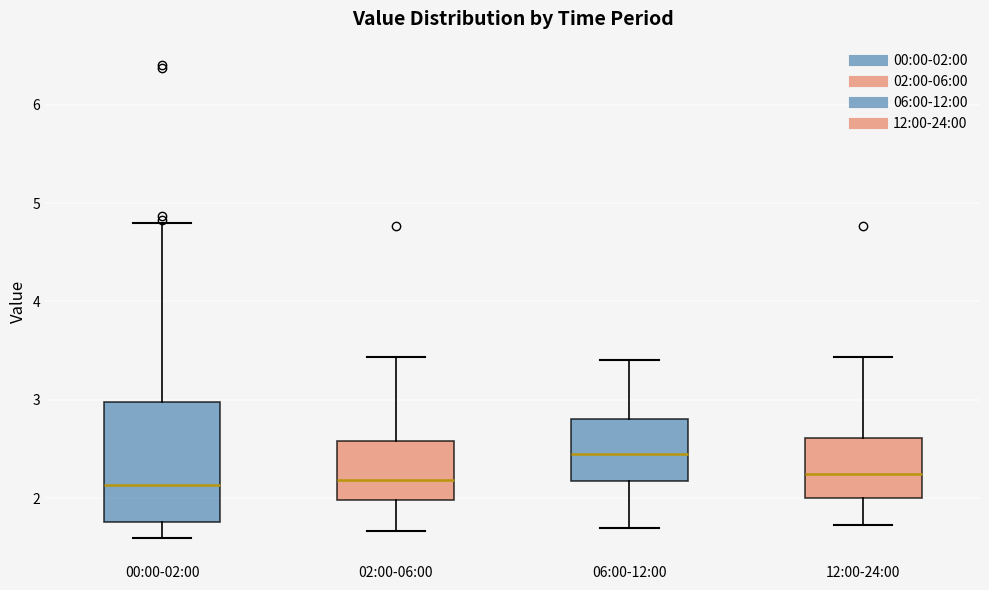

Which box's median line is the highest?

06:00-12:00